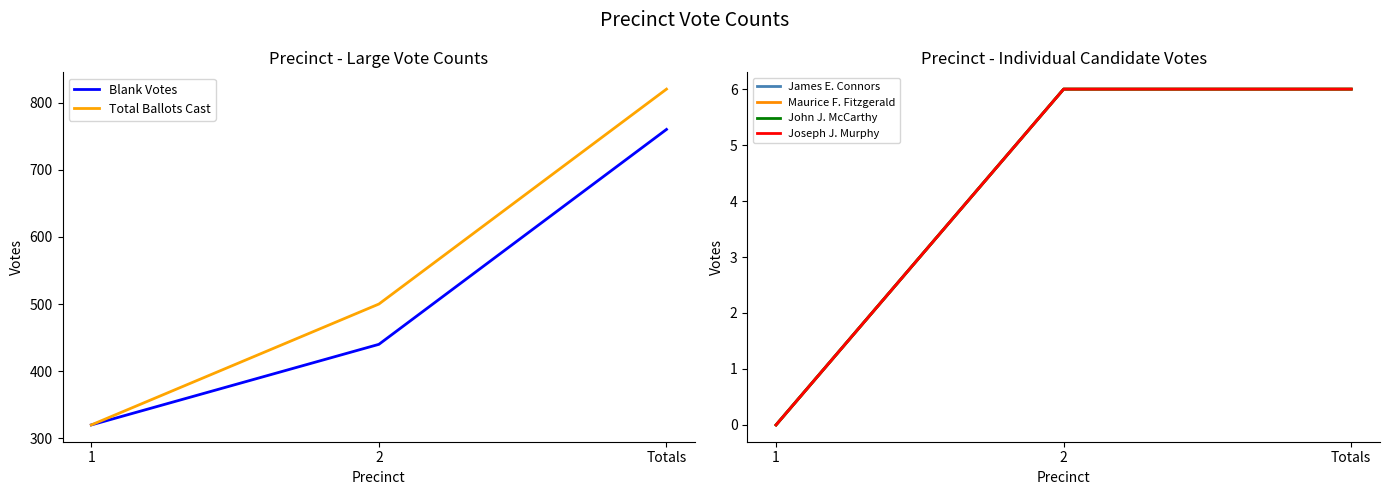

At 2, list the series in order from smallest to largest.

James E. Connors, Maurice F. Fitzgerald, John J. McCarthy, Joseph J. Murphy, Blank Votes, Total Ballots Cast